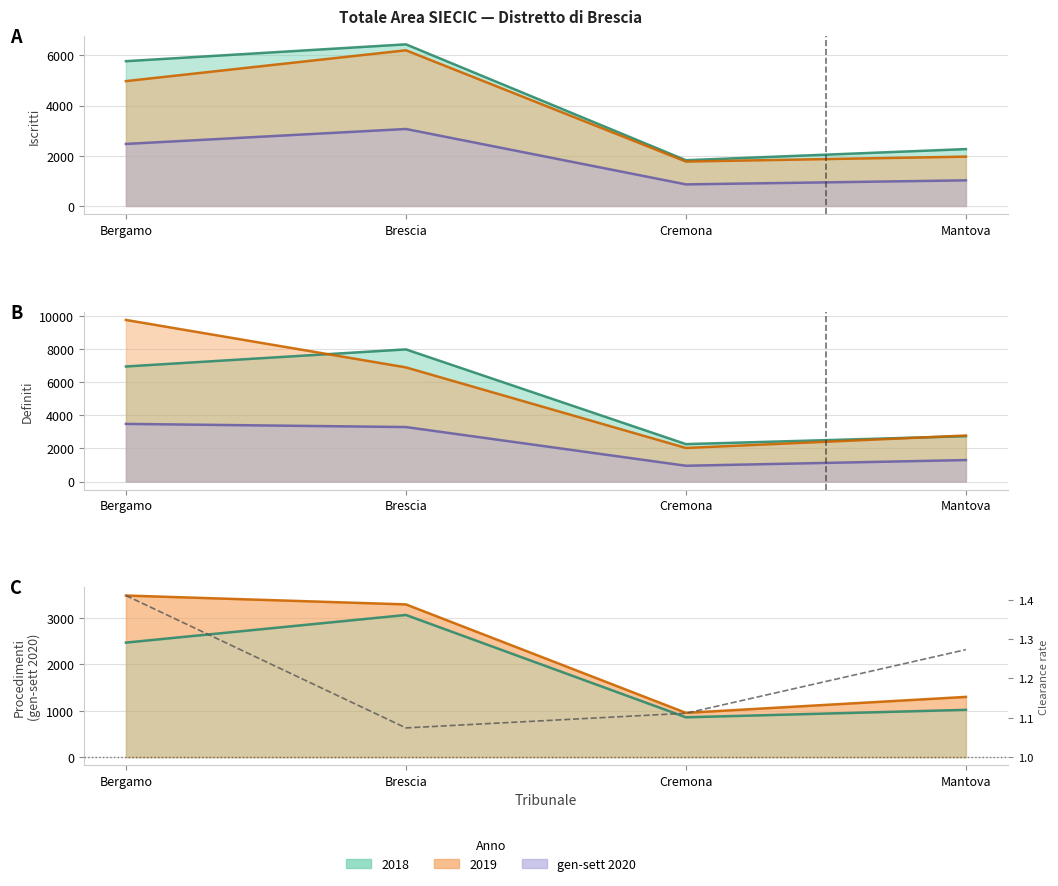

What is the minimum value shown in the chart?

1.1